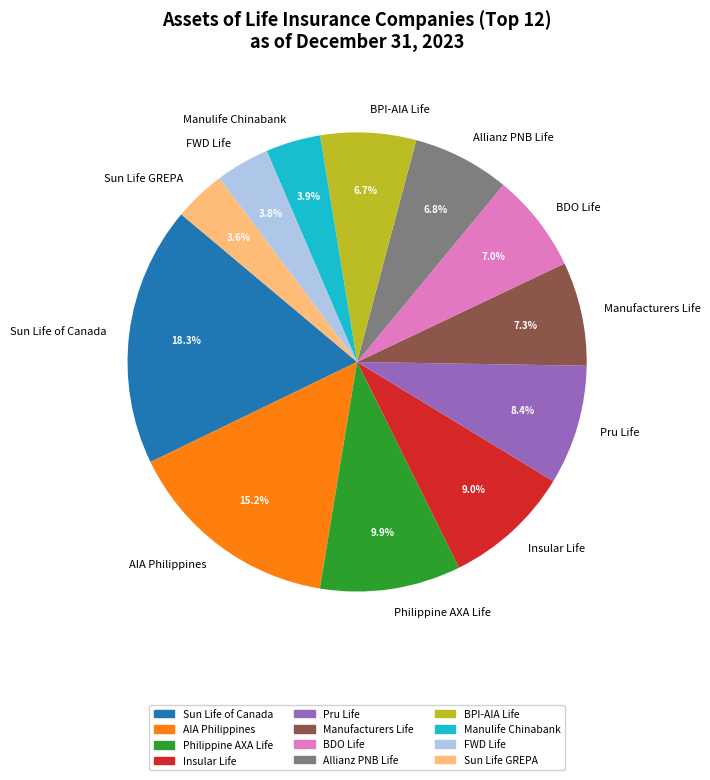

Is there a majority slice in this chart?

No